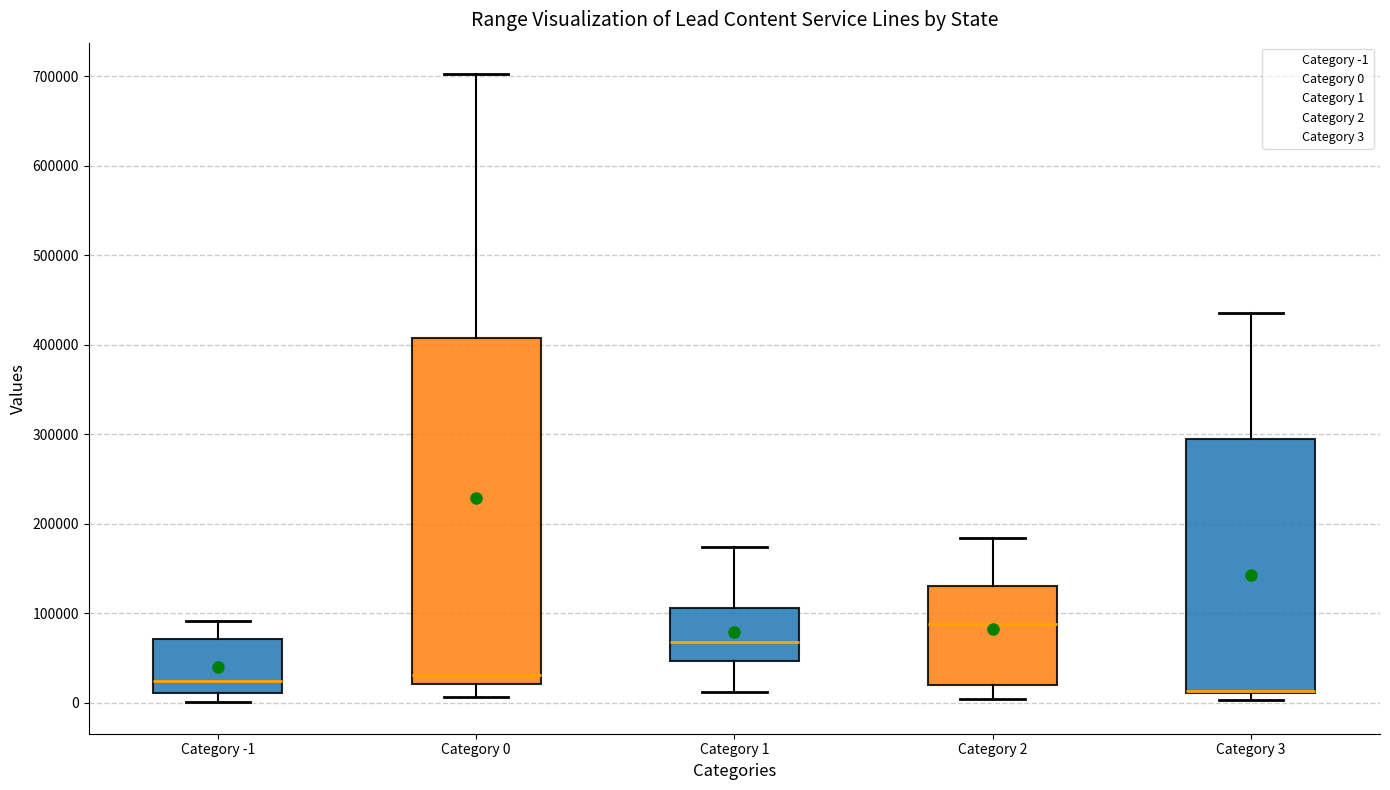

Reading left to right, read every box against the y-axis: the position of its median line, the range the box covers, and the ends of its whiskers. The values are not printed on the chart, so give them approximately, as read against the axis.

Category -1: median 20000, box 10000 to 70000, whiskers 0 to 90000
Category 0: median 30000, box 20000 to 410000, whiskers 10000 to 700000
Category 1: median 70000, box 50000 to 110000, whiskers 10000 to 170000
Category 2: median 90000, box 20000 to 130000, whiskers 0 to 180000
Category 3: median 10000 (drawn on the box's lower edge), box 10000 to 290000, whiskers 0 to 440000